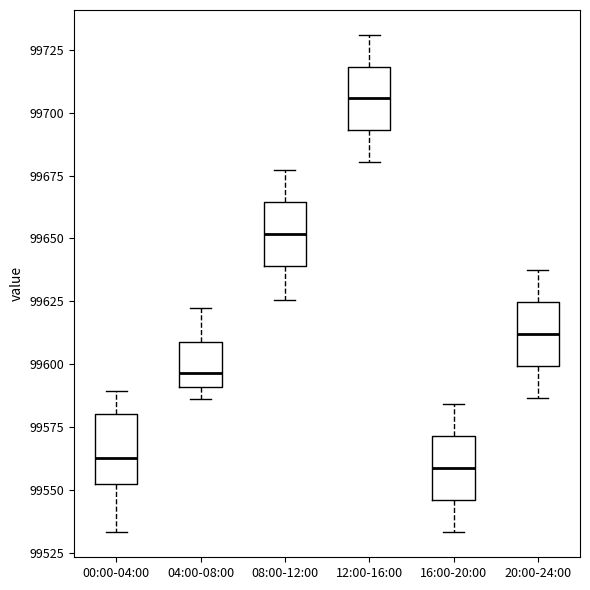

Where is the lower edge of the box for 08:00-12:00 on the y-axis? The values are not printed on the chart, so give them approximately, as read against the axis.

99640